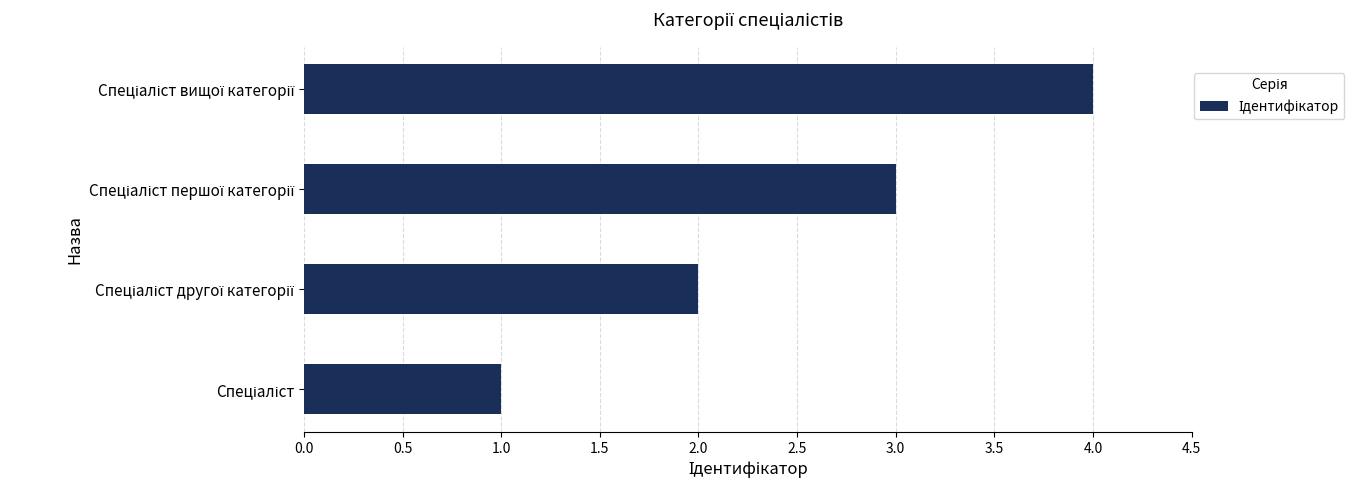

What is the difference between the maximum and minimum values?

3